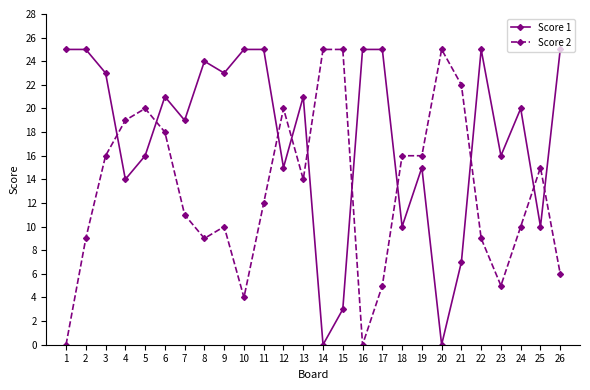

Does the chart have visible grid lines?

No